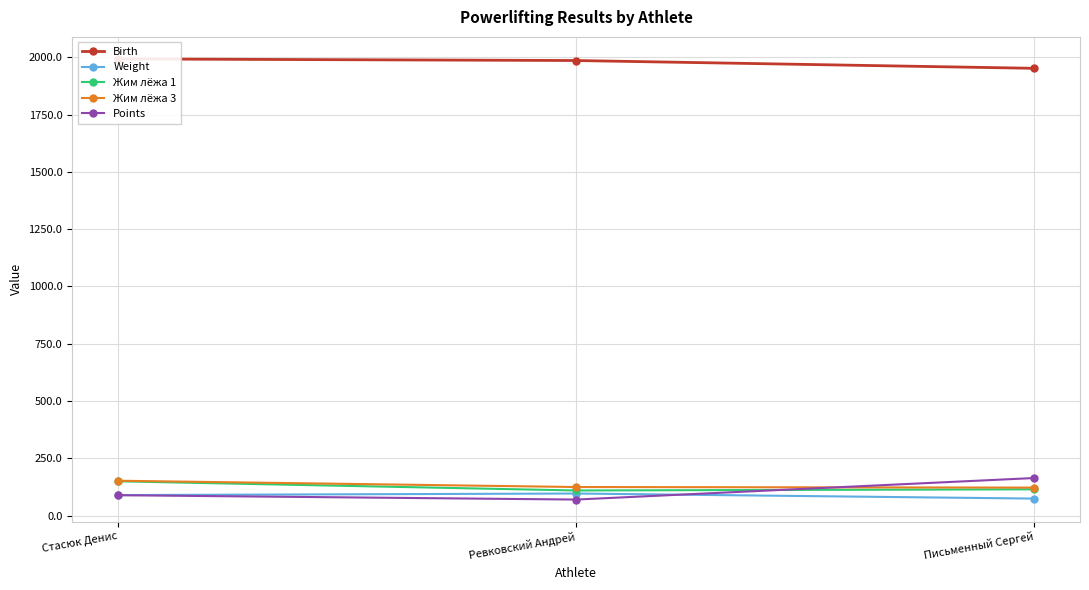

What is the difference between the second highest and minimum values in the Жим лёжа 1 series?

5.0